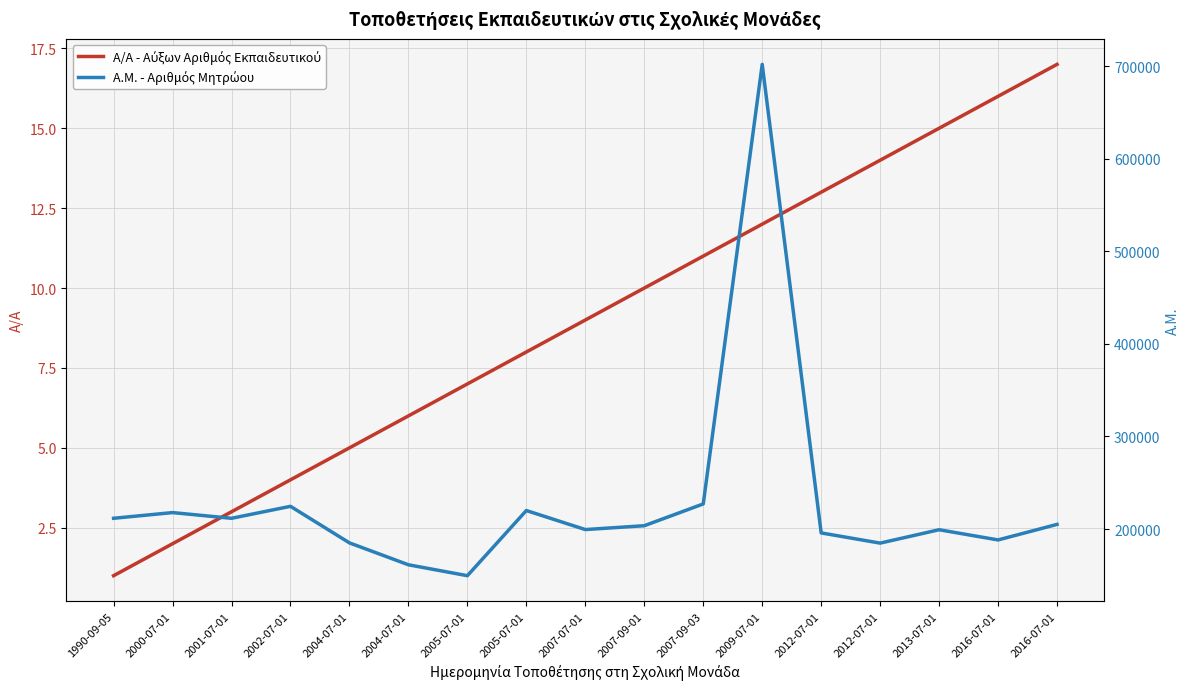

Reading left to right, list all the values displayed in this chart.

Α/Α - Αύξων Αριθμός Εκπαιδευτικού: 1	2	3	4	5	6	7	8	9	10	11	12	13	14	15	16	17
Α.Μ. - Αριθμός Μητρώου: 211597	217755	211587	224516	185041	161395	149611	219974	199418	203574	227100	701794	195798	184789	199231	188214	205006